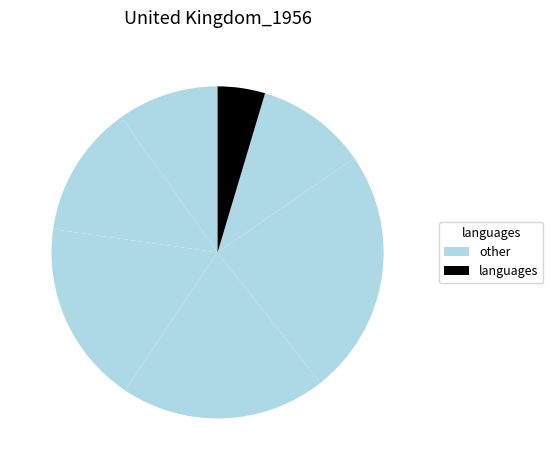

Count the number of slices in the pie.

7